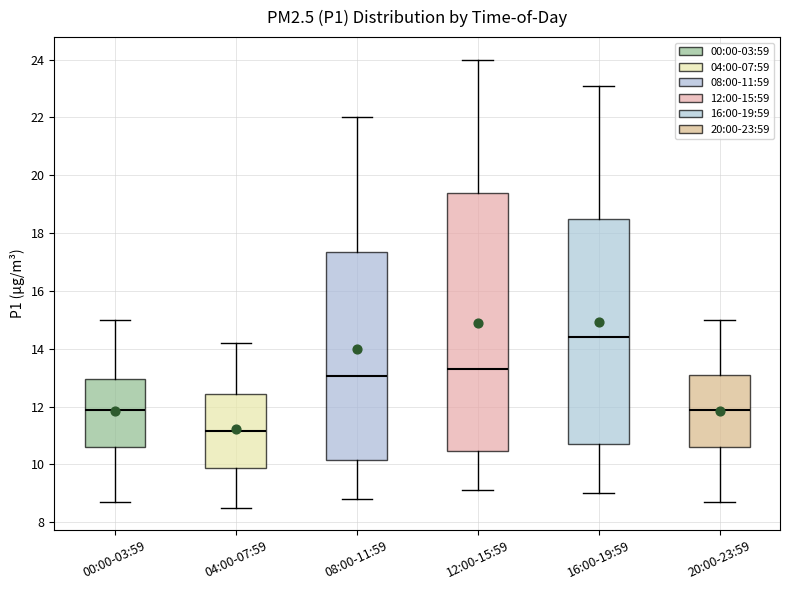

Where is the upper edge of the box for 08:00-11:59 on the y-axis? The values are not printed on the chart, so give them approximately, as read against the axis.

17.4